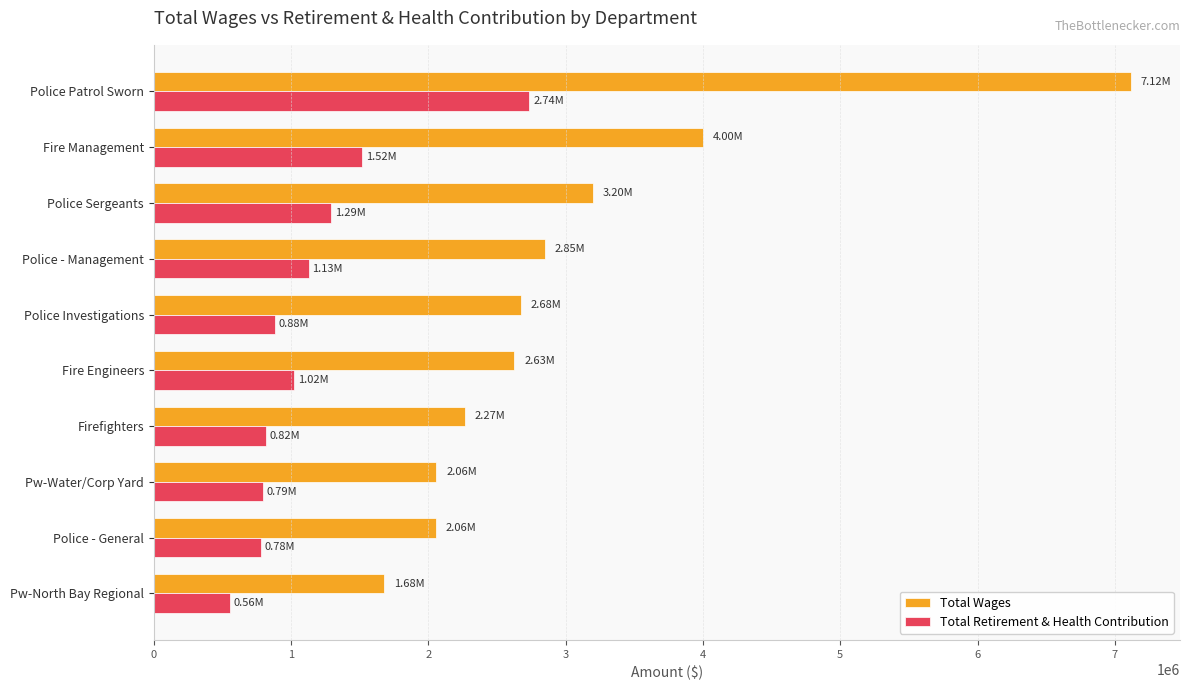

What is the total value across all series at Police Sergeants?

4490844